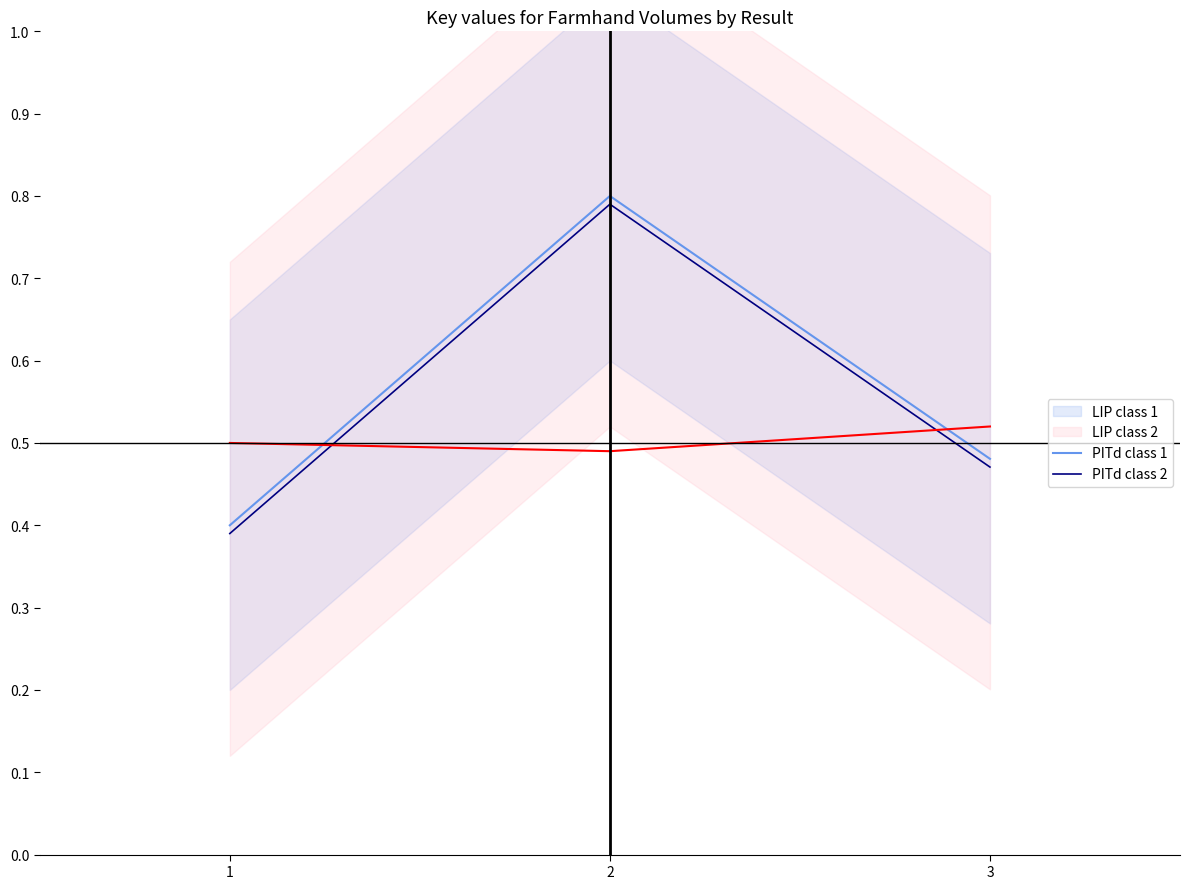

What is the difference between the LIP class 2 values at 3 and 2?

0.3